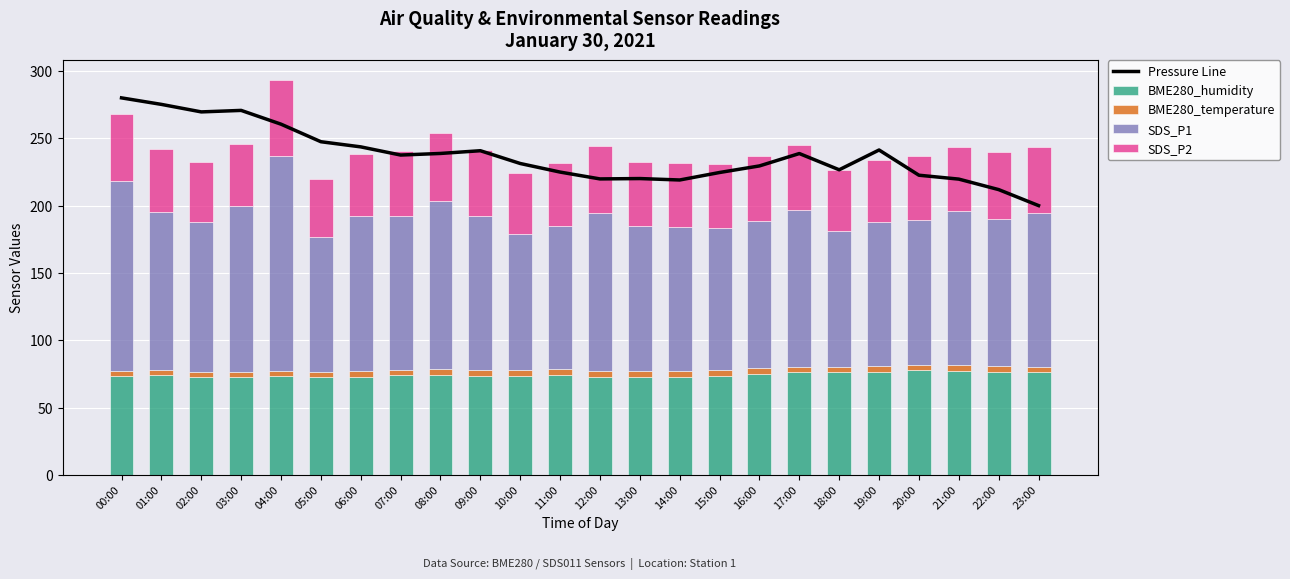

How many data points in SDS_P1 are less than 114?

12